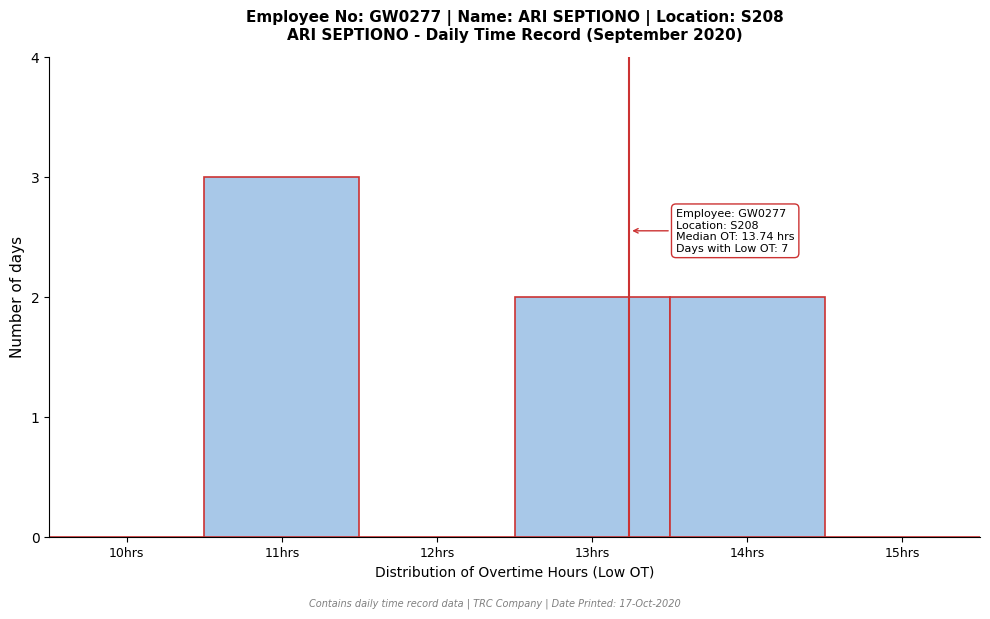

Reading left to right, extract all data points from this chart.

10hrs=0	11hrs=3	12hrs=0	13hrs=2	14hrs=2	15hrs=0